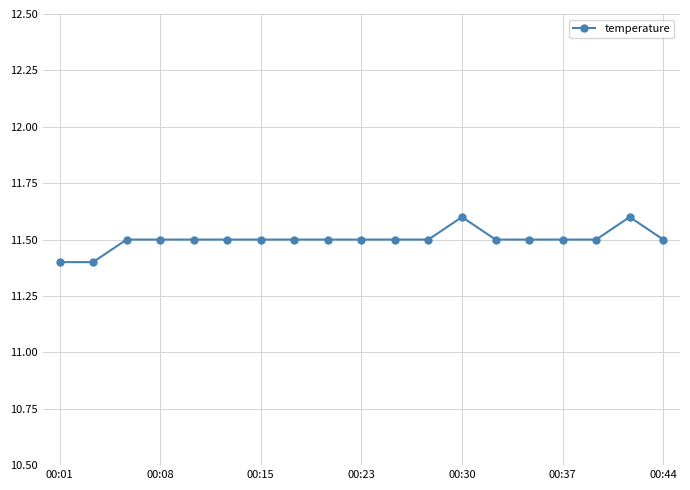

What is the greatest value displayed?

11.6